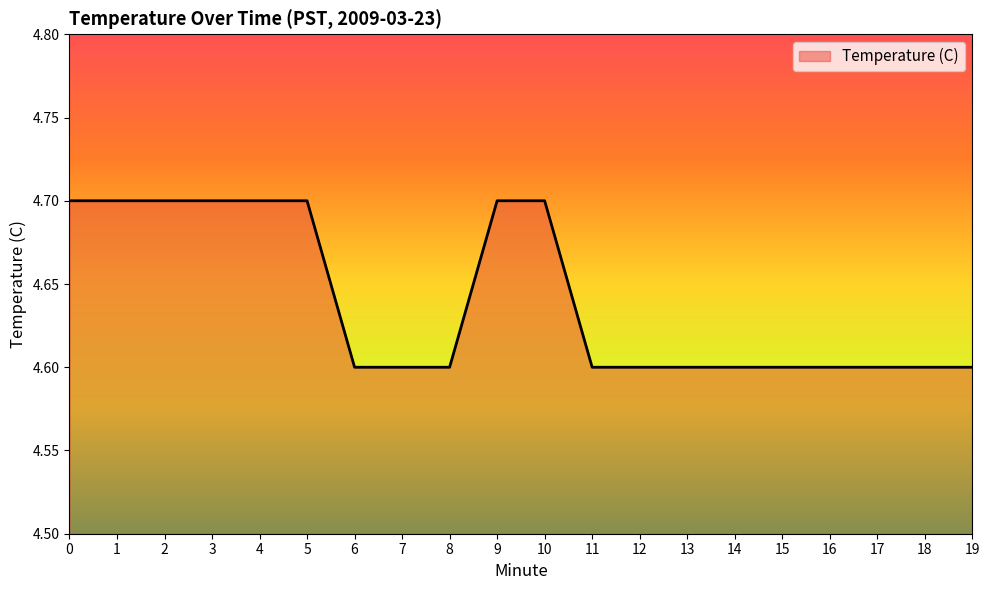

The value at 11 is 2.2. True or false?

False